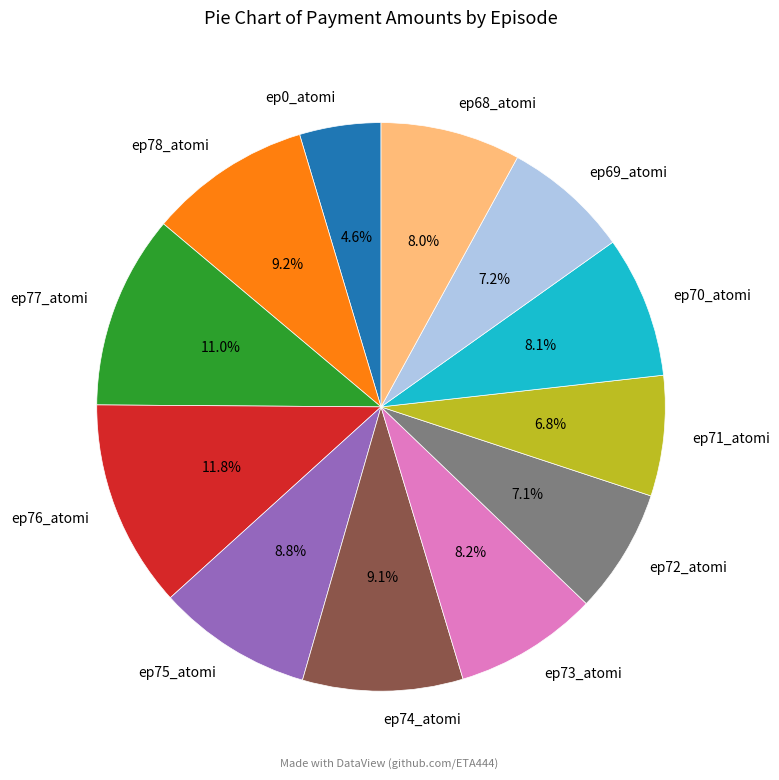

The ep68_atomi slice represents 15% of the pie. True or false?

False